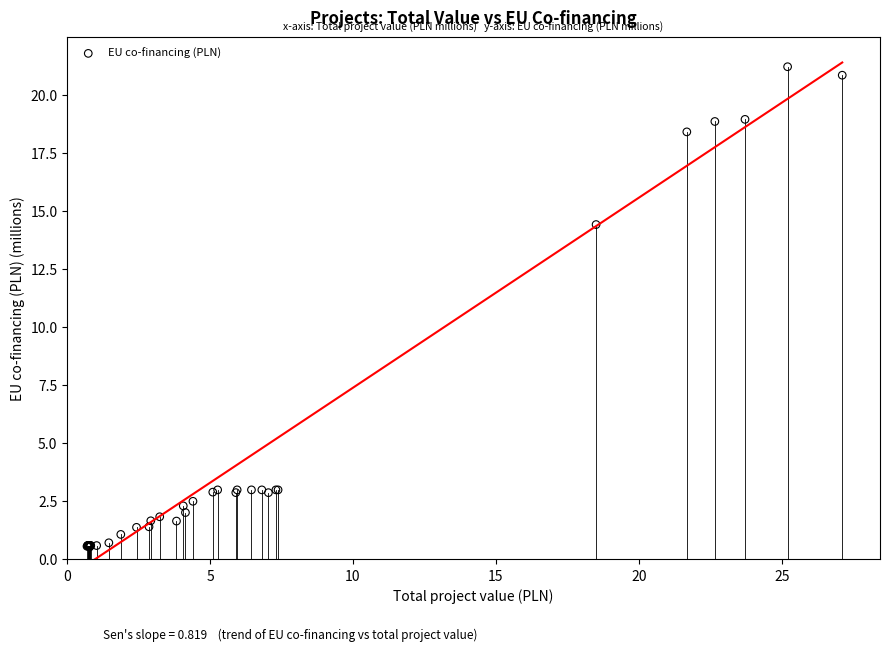

What Y value in the scatter plot is closest to 10?

14.4